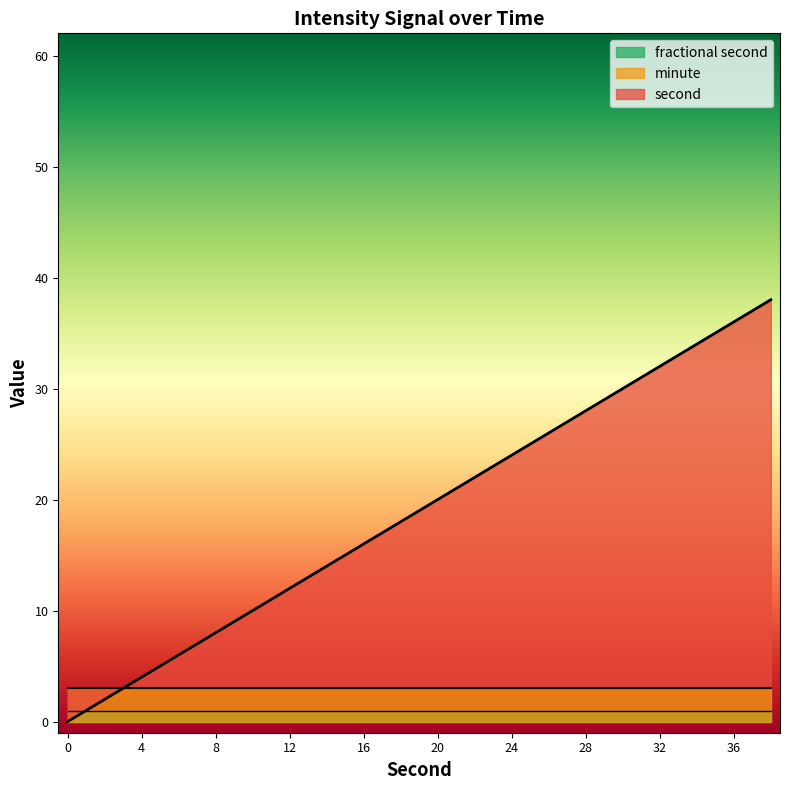

Which series has the largest range (max minus min)?

second